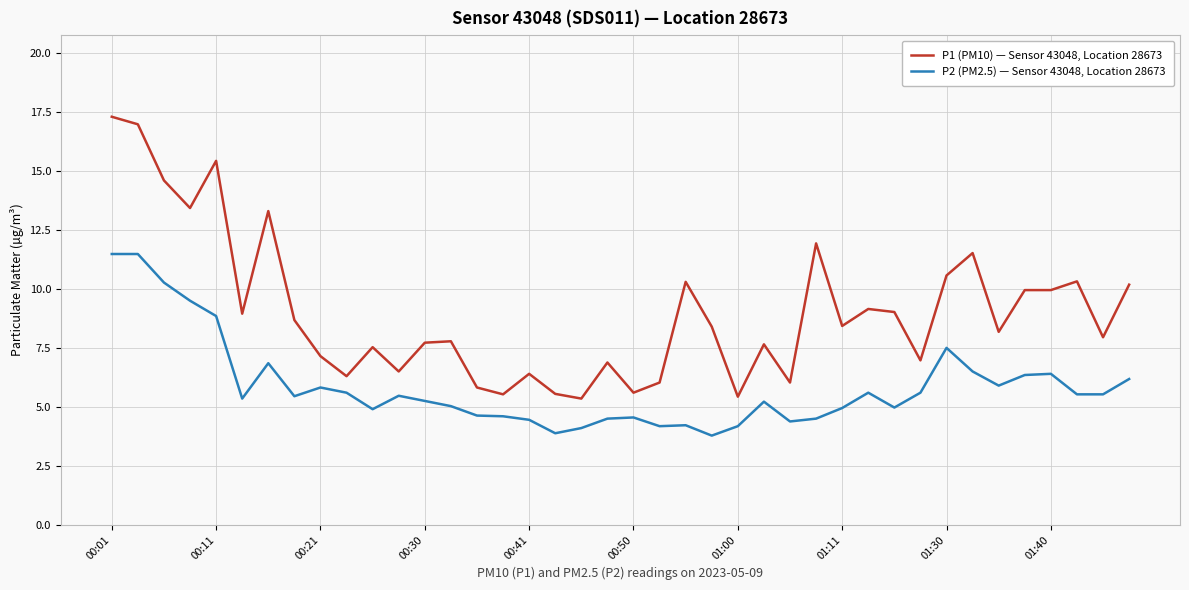

Rank the series by their maximum value, from highest to lowest.

P1 (PM10) — Sensor 43048, Location 28673, P2 (PM2.5) — Sensor 43048, Location 28673